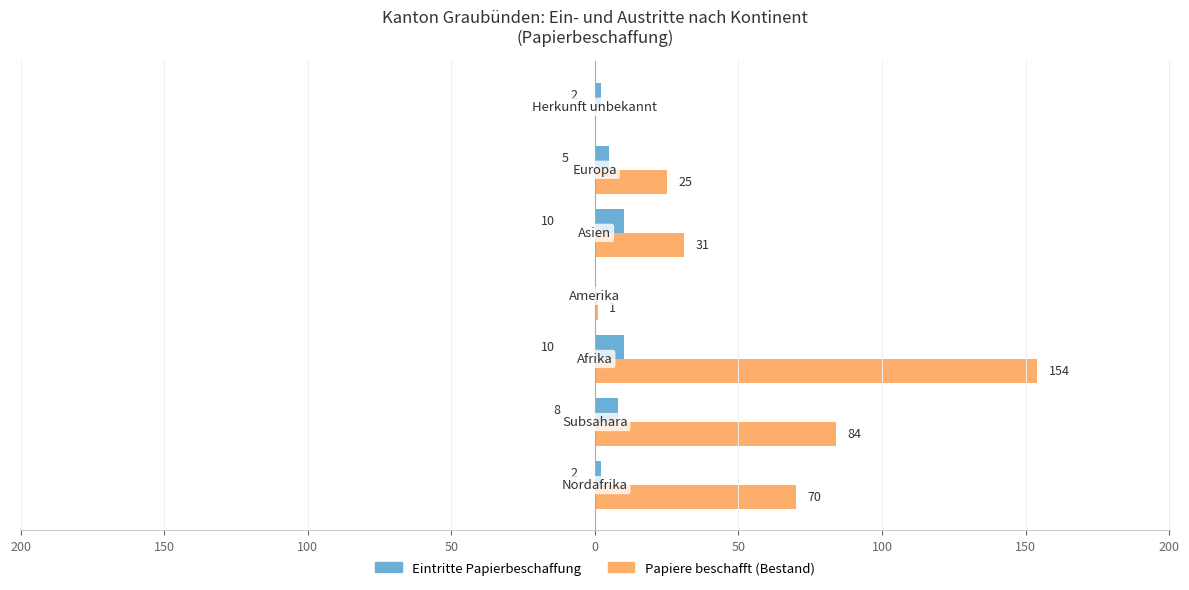

What are all the series names shown in the legend?

Eintritte Papierbeschaffung, Papiere beschafft (Bestand)